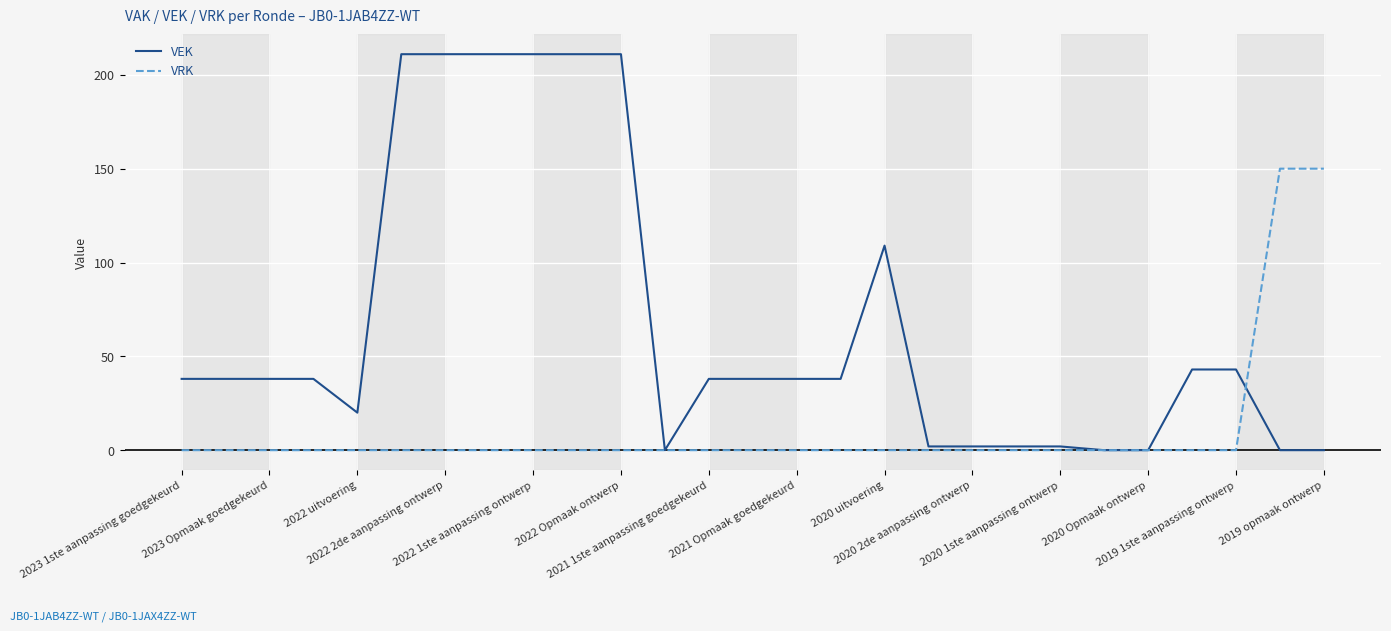

Rank the series by their average value, from lowest to highest.

VRK, VEK